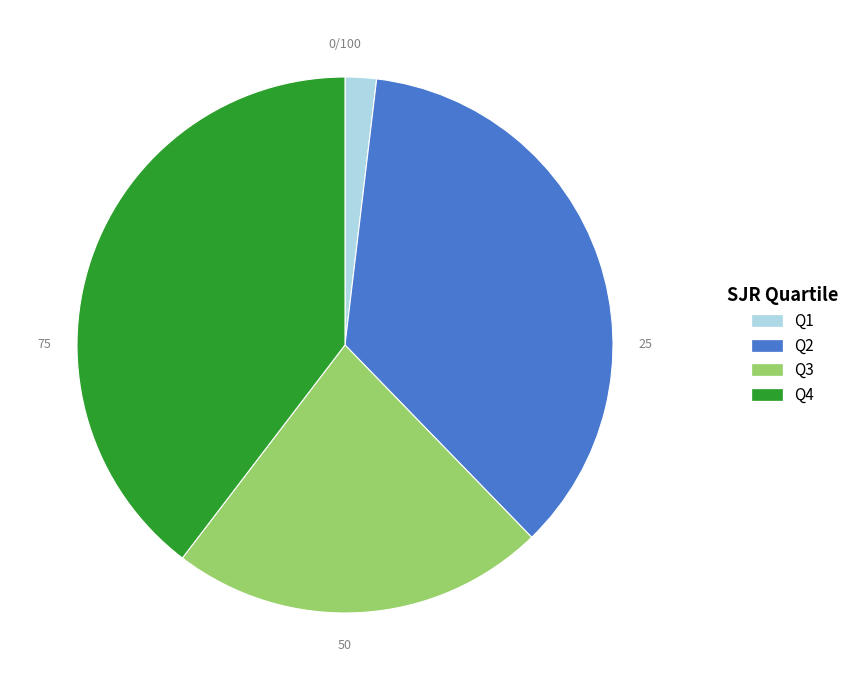

What is the smallest slice in the pie chart?

Q1